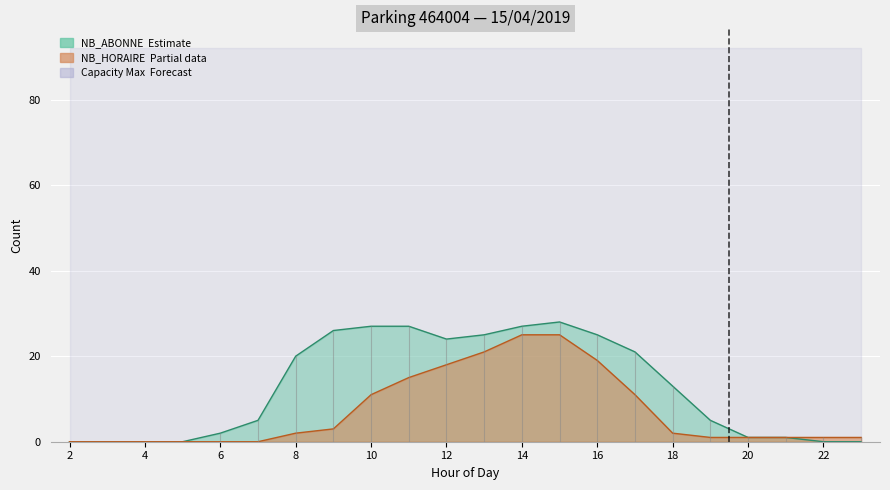

At 13, list the series in order from largest to smallest.

NB_ABONNE, NB_HORAIRE